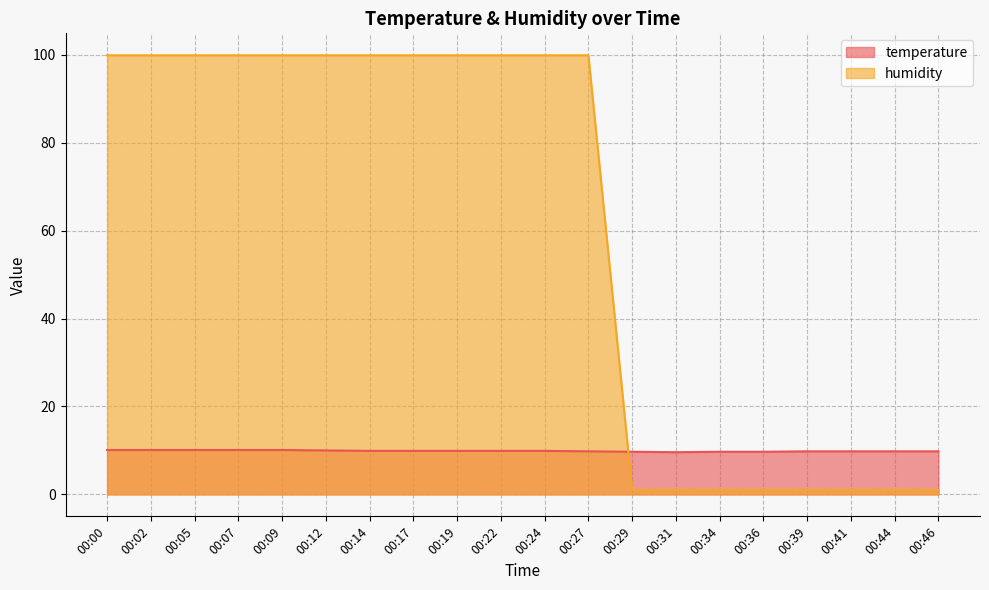

The value of humidity at 00:22 is 129.9. True or false?

False